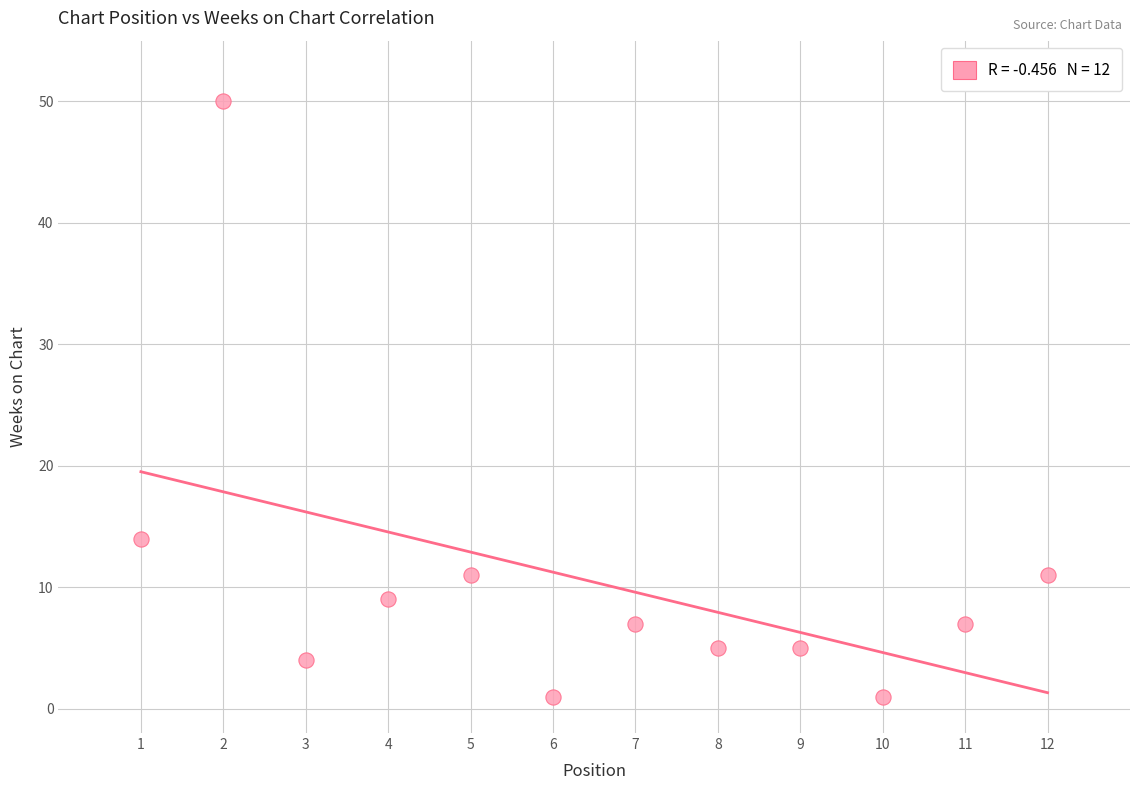

What is the range of Y values (max minus min)?

49